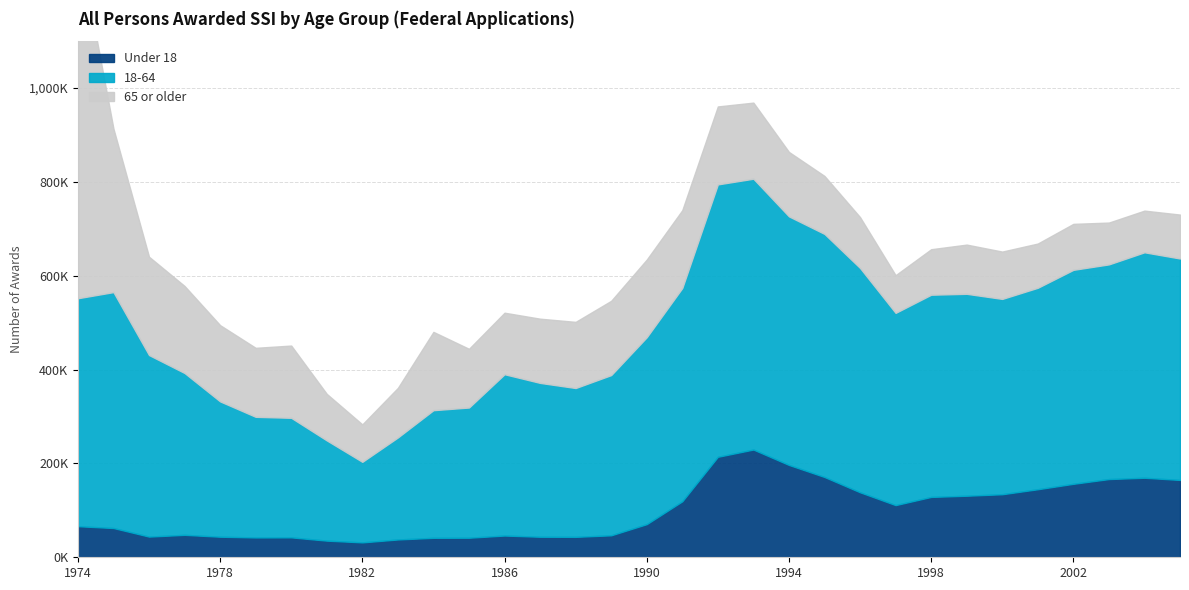

In 65 or older, how many points are lower than both neighbors (excluding endpoints)?

6